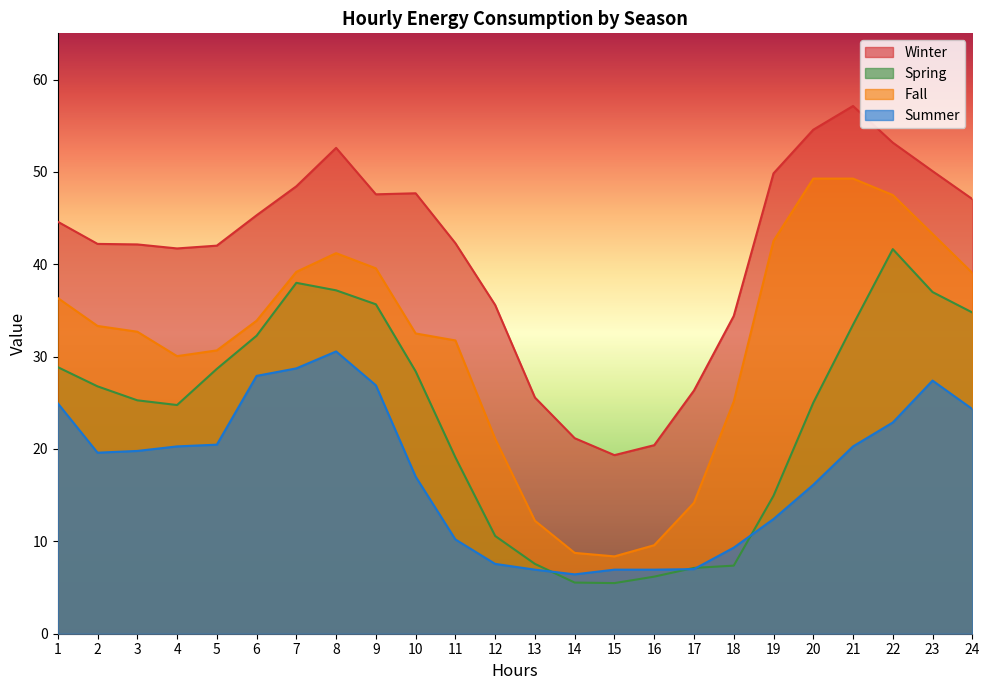

At which label is Fall closest to 28?

4